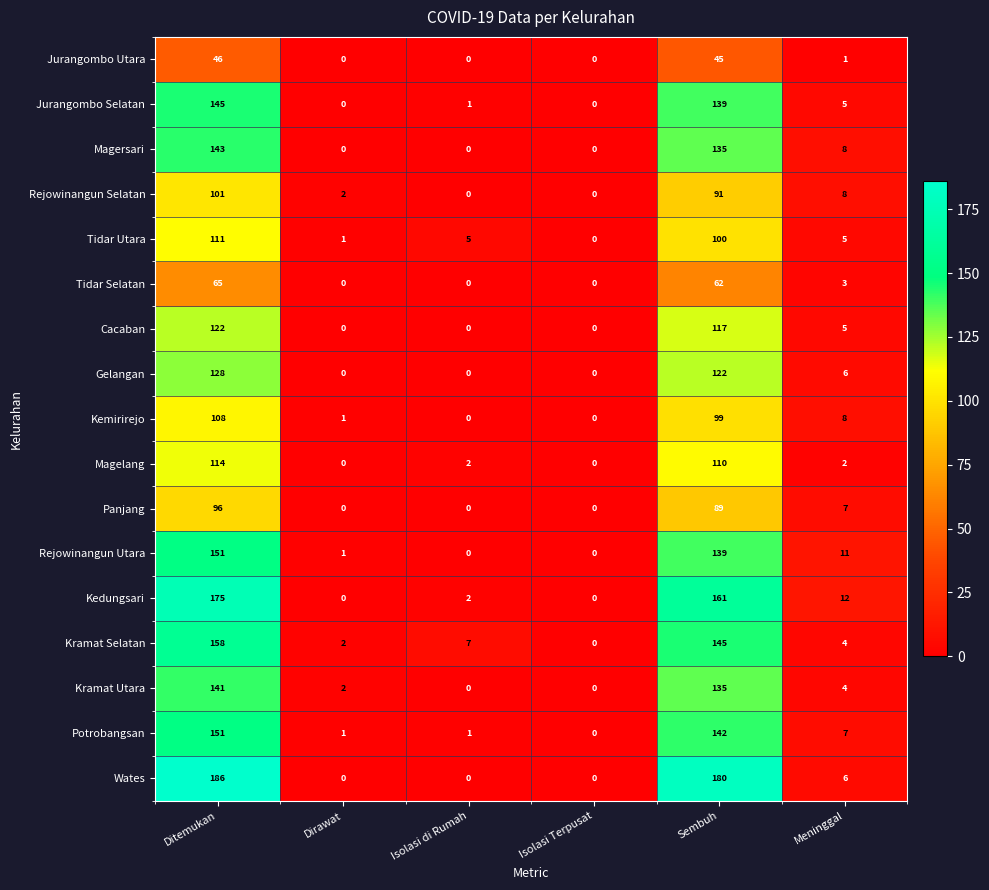

Which series changed the most between Ditemukan and Dirawat?

Wates